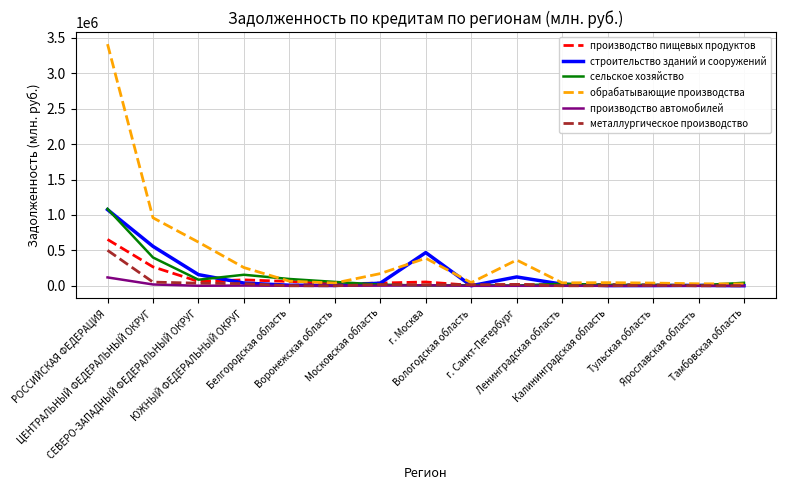

Where does the обрабатывающие производства series first go above 65473?

РОССИЙСКАЯ ФЕДЕРАЦИЯ